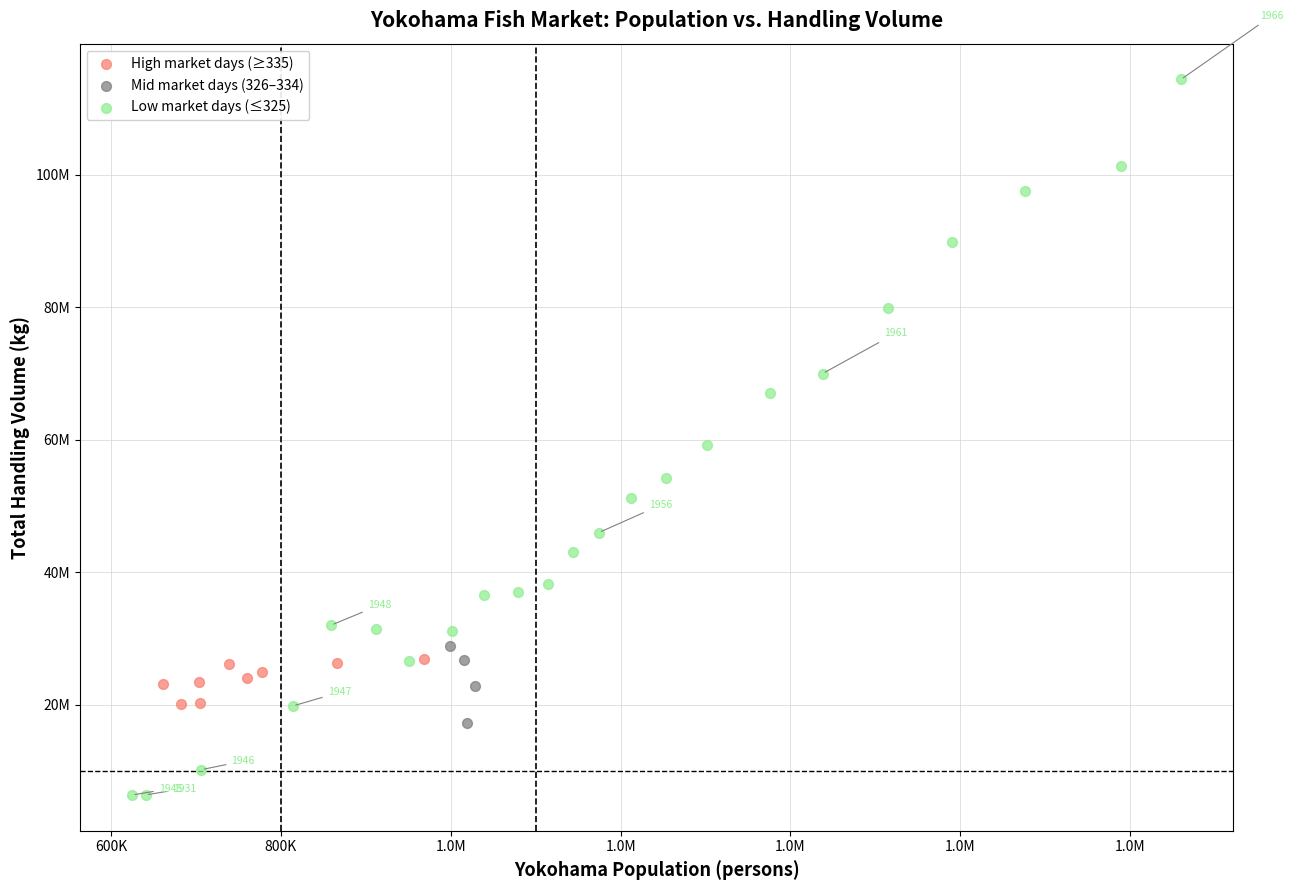

What are all the series names shown in the legend?

High market days (≥335), Mid market days (326–334), Low market days (≤325)